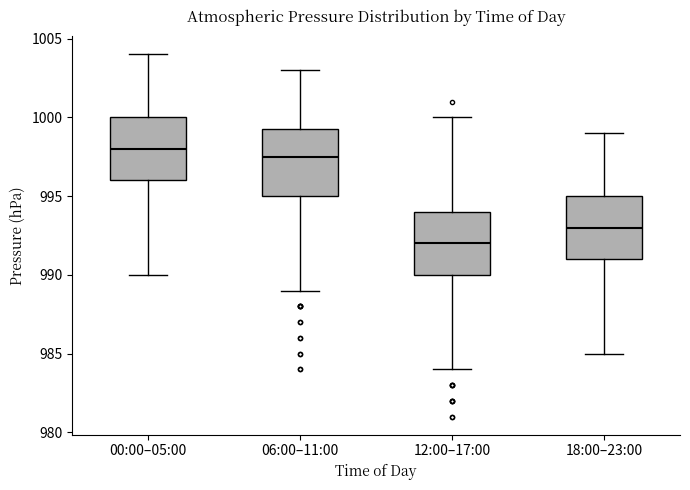

Which box has the lowest median line?

12:00–17:00